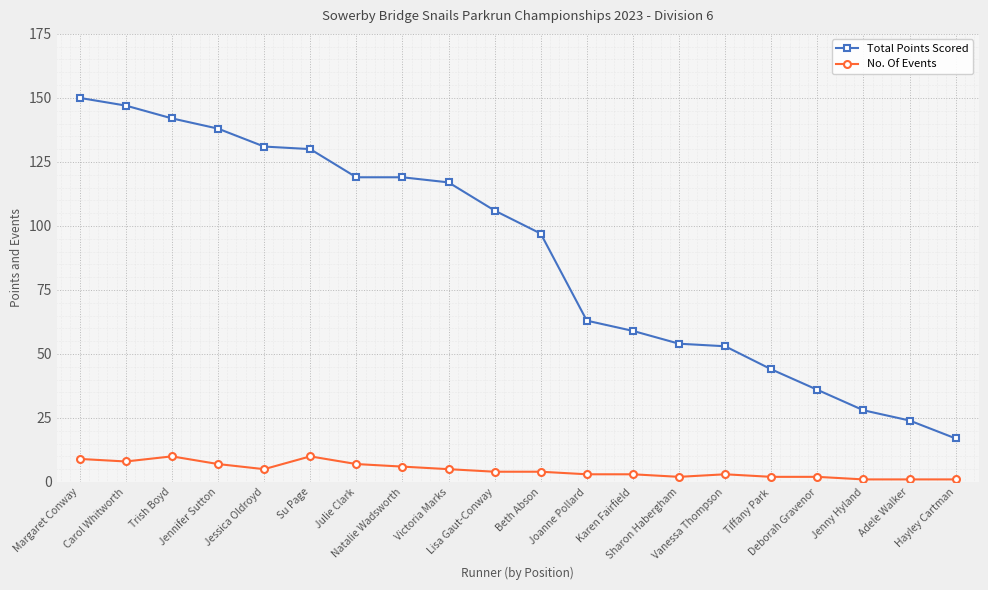

What is the average value of the Total Points Scored series?

89